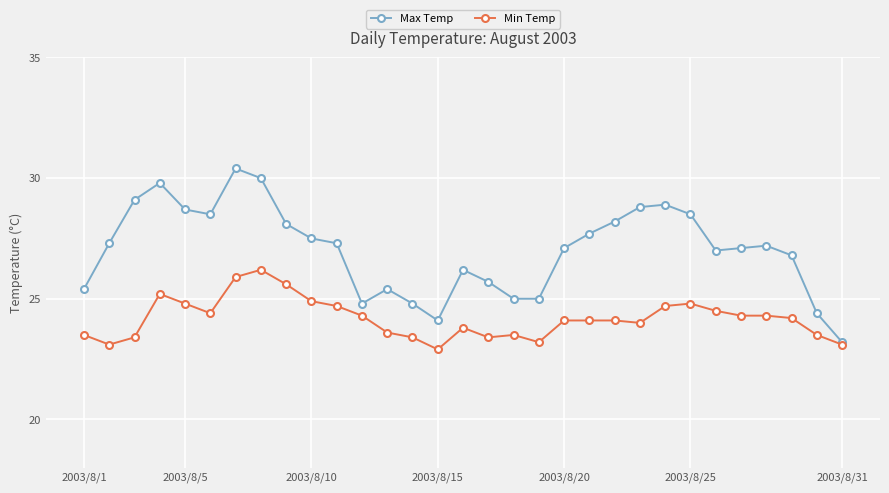

What is the smallest value displayed?

22.9